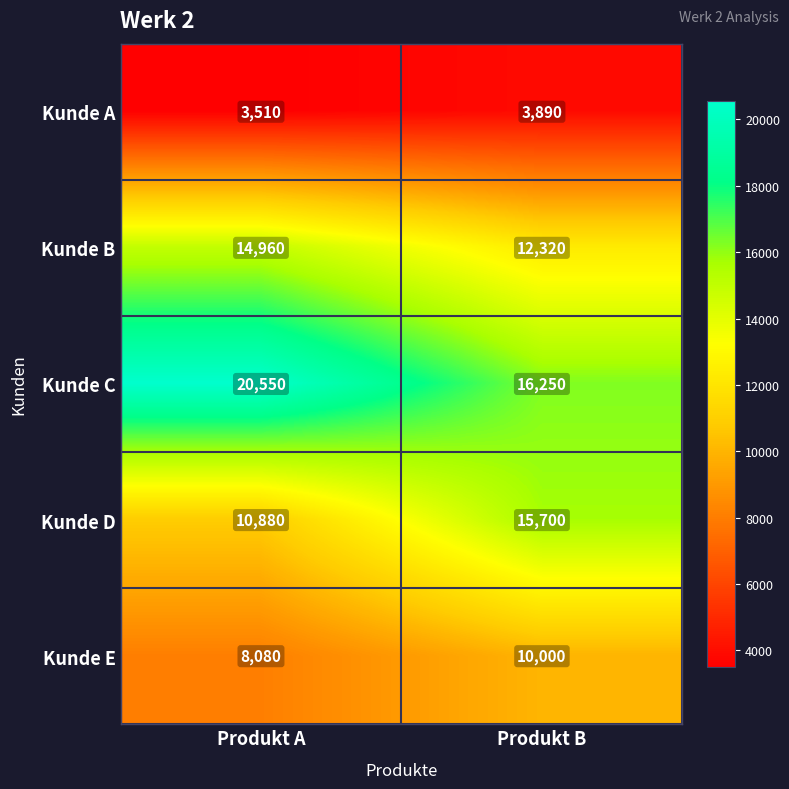

List the series in order of their peak value, highest first.

Kunde C, Kunde D, Kunde B, Kunde E, Kunde A